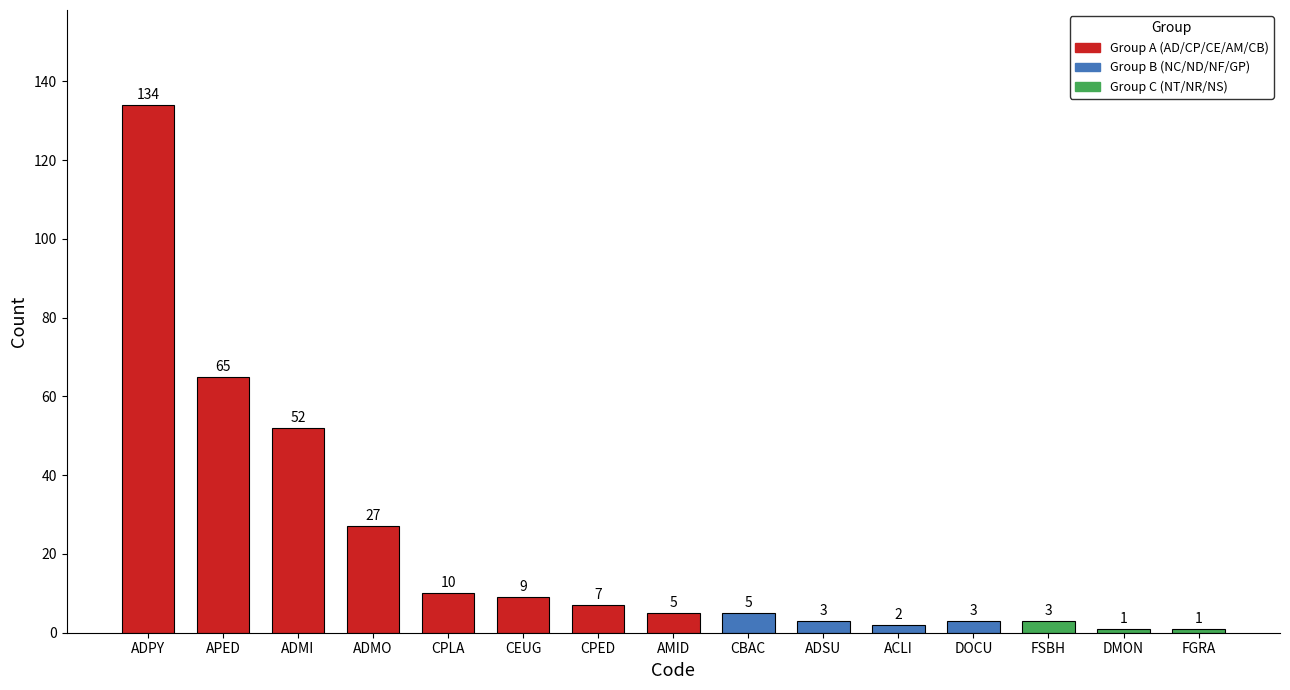

What is the value of the 8th bar from the left?

5